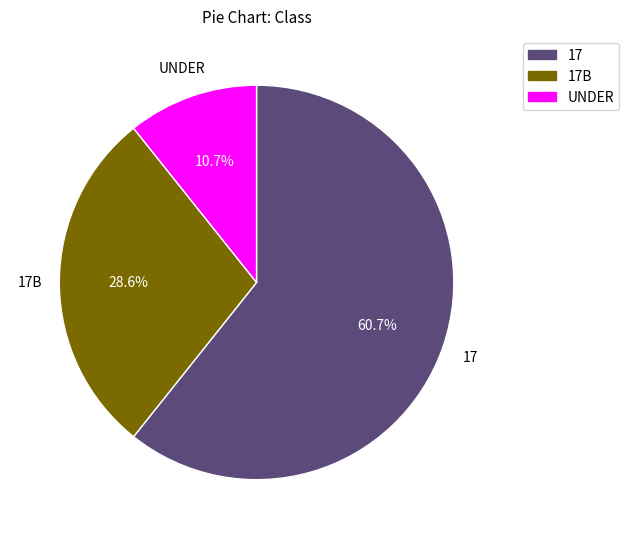

To the nearest percent, what is the difference between the largest and smallest slice percentages?

50%